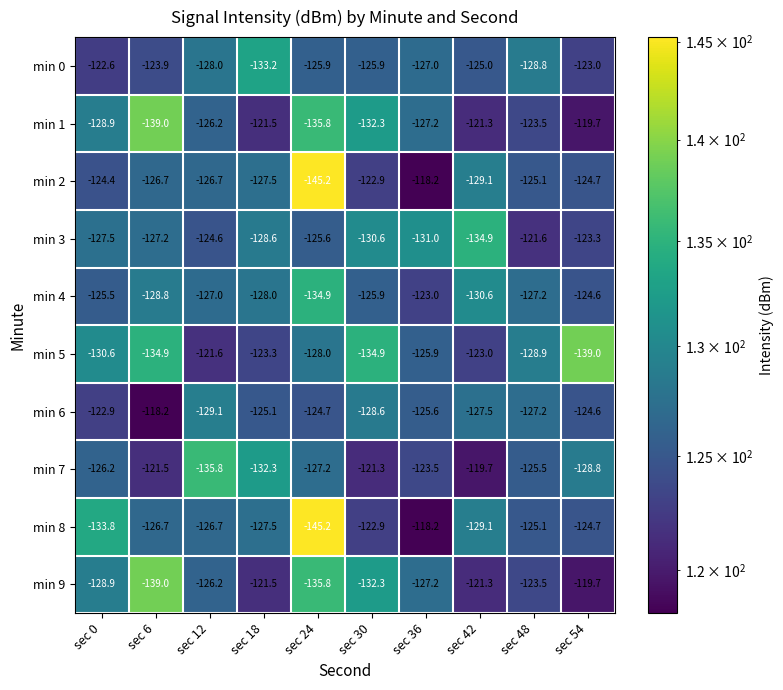

What is the difference between the maximum and minimum values in the min 7 series?

16.1